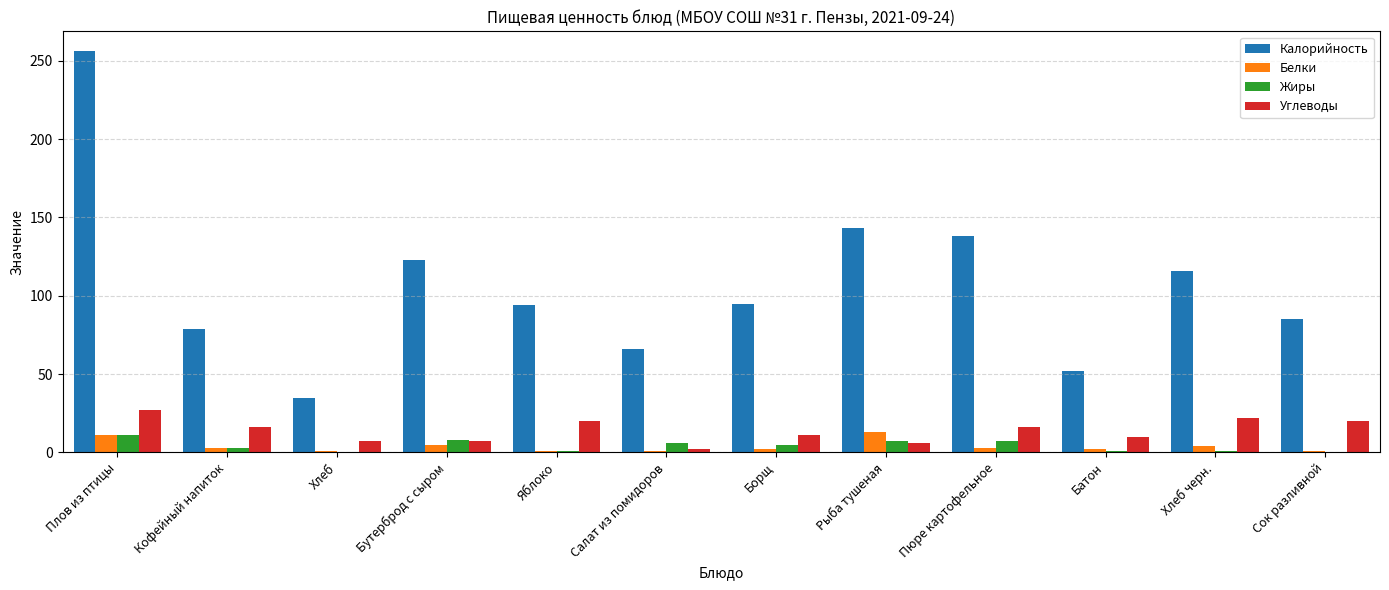

Is it true that Углеводы equals 11 at Борщ?

True